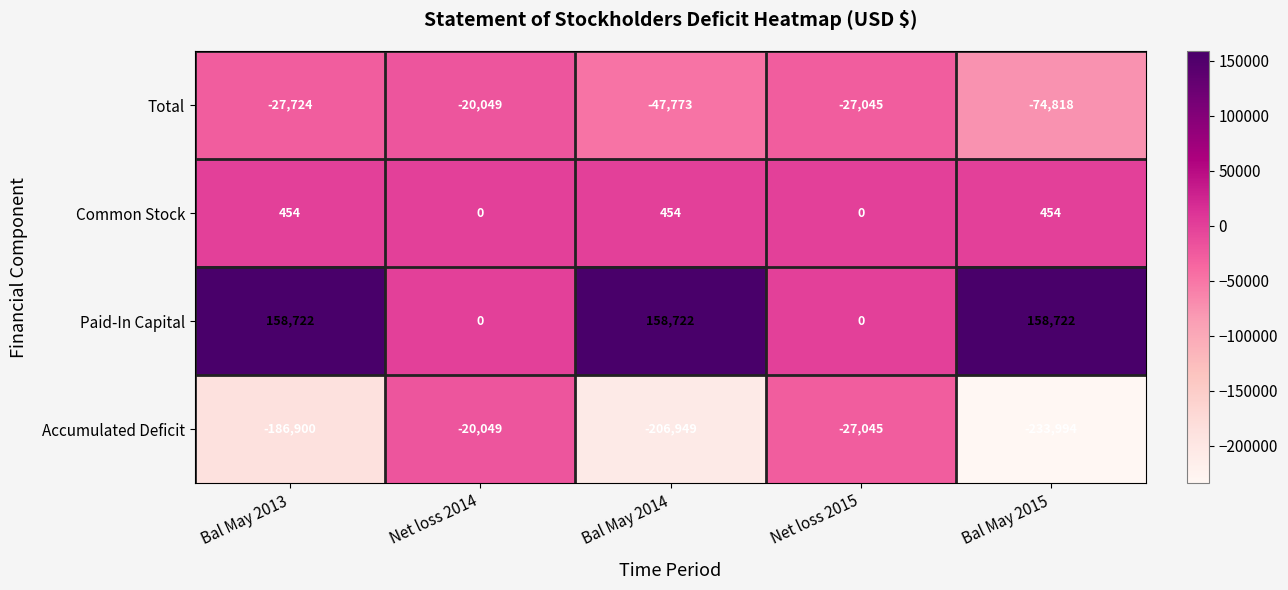

Reading left to right, transcribe all the data shown in this chart.

Total: Bal May 2013=-27724	Net loss 2014=-20049	Bal May 2014=-47773	Net loss 2015=-27045	Bal May 2015=-74818
Common Stock: Bal May 2013=454	Net loss 2014=0	Bal May 2014=454	Net loss 2015=0	Bal May 2015=454
Paid-In Capital: Bal May 2013=158722	Net loss 2014=0	Bal May 2014=158722	Net loss 2015=0	Bal May 2015=158722
Accumulated Deficit: Bal May 2013=-186900	Net loss 2014=-20049	Bal May 2014=-206949	Net loss 2015=-27045	Bal May 2015=-233994